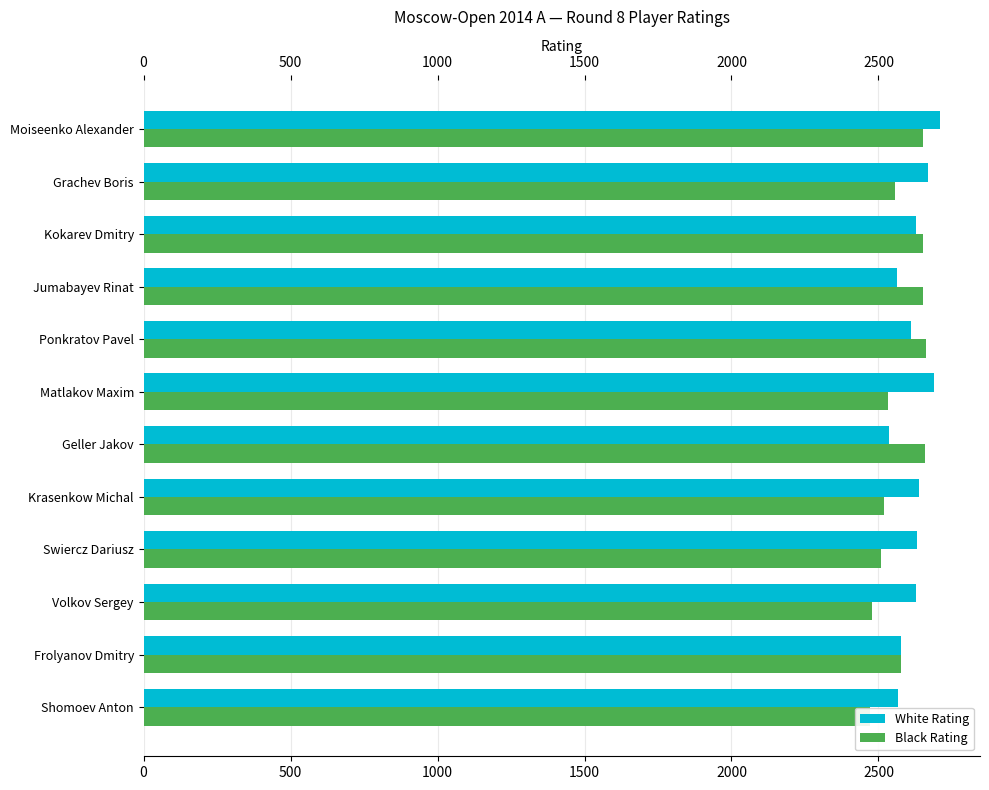

The White Rating series shows 2611 at Ponkratov Pavel. True or false?

True